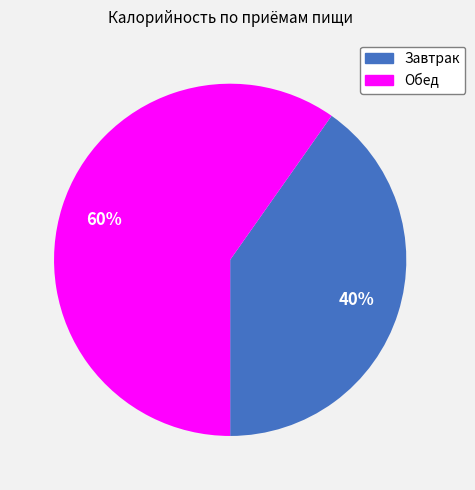

Rank the categories by value from highest to lowest.

Обед, Завтрак